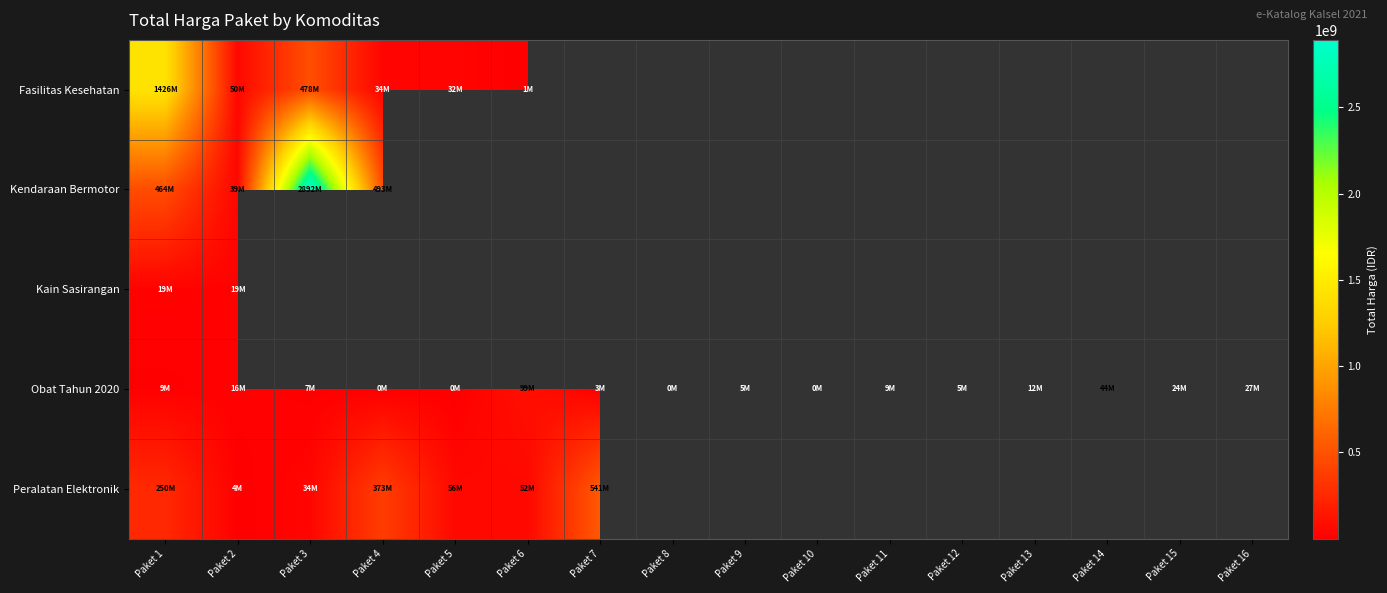

List the labels in order of Kain Sasirangan value, largest first.

Paket 1, Paket 2, Paket 3, Paket 4, Paket 5, Paket 6, Paket 7, Paket 8, Paket 9, Paket 10, Paket 11, Paket 12, Paket 13, Paket 14, Paket 15, Paket 16